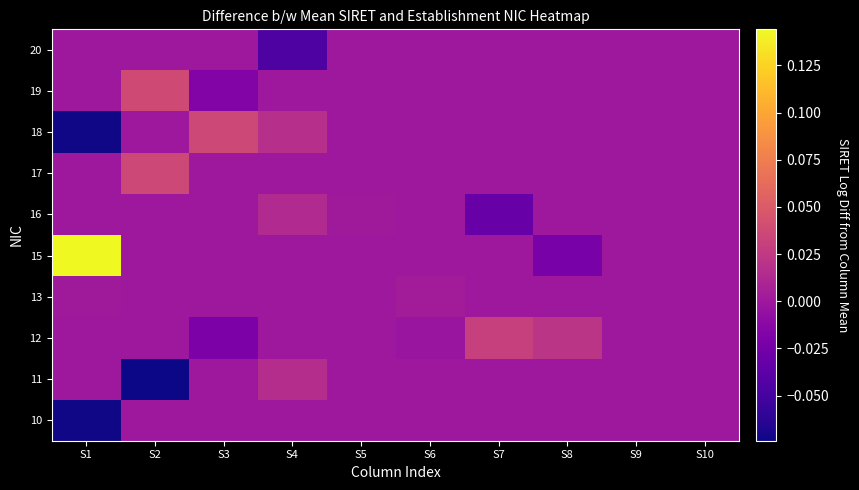

At how many categories does at least one series exceed 0?

8